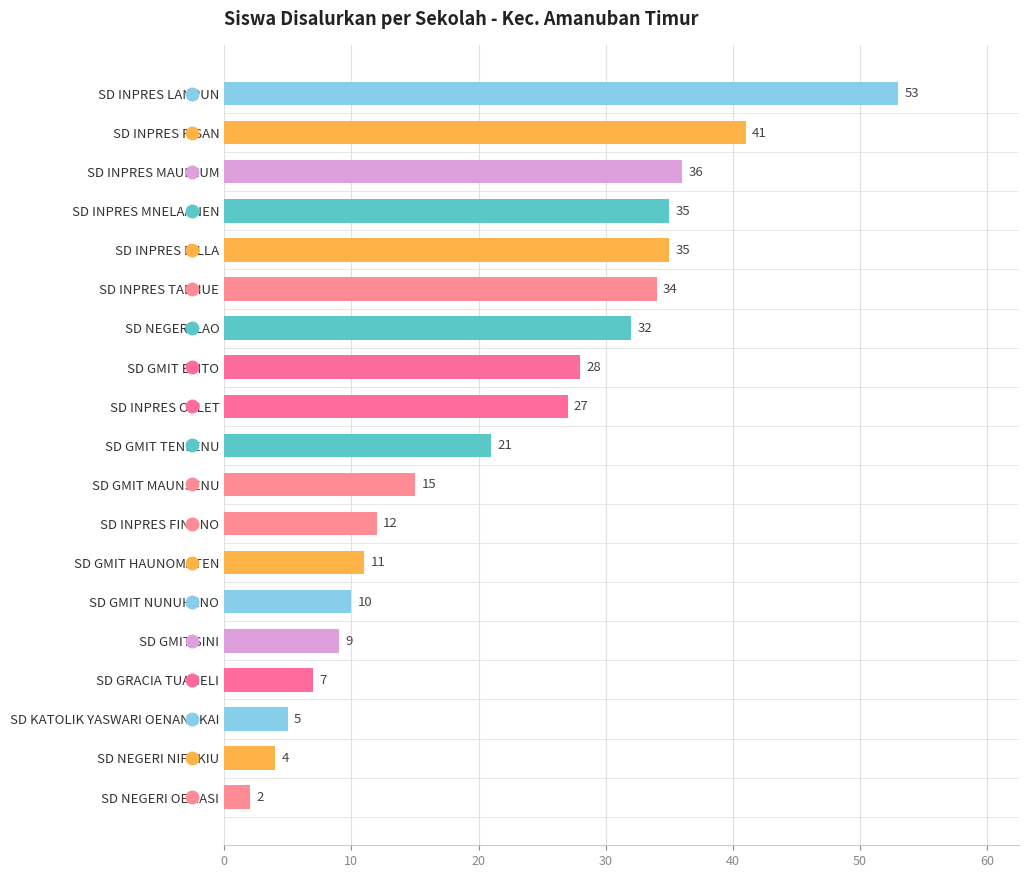

What is the label of the 18th bar from the top?

SD NEGERI NIFUKIU